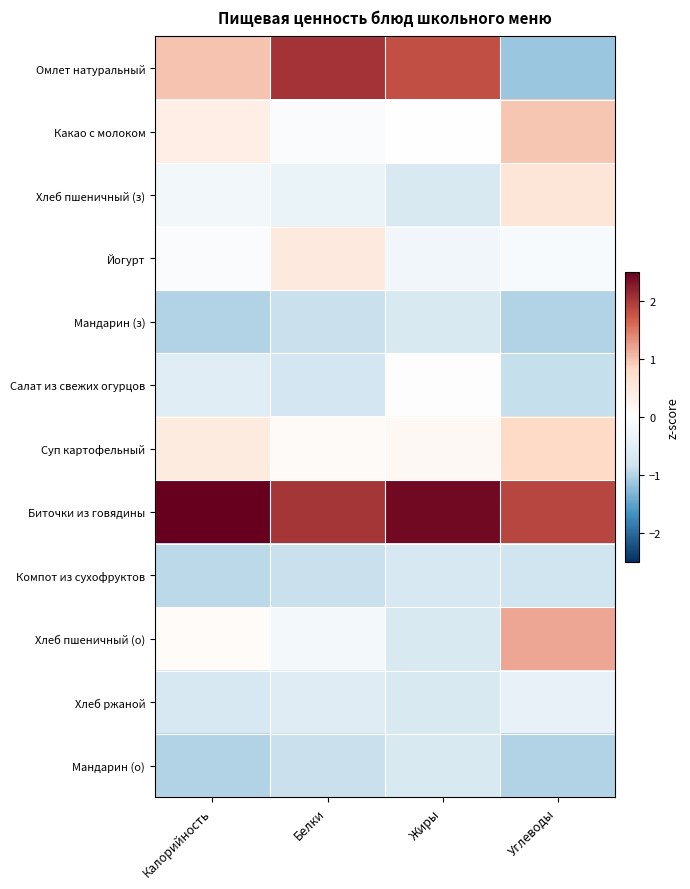

Reading left to right, transcribe all the data shown in this chart.

Омлет натуральный: Калорийность=1.0	Белки=2.0	Жиры=1.8	Углеводы=-1.1
Какао с молоком: Калорийность=0.4	Белки=-0.1	Жиры=0.0	Углеводы=1.0
Хлеб пшеничный (з): Калорийность=-0.2	Белки=-0.4	Жиры=-0.7	Углеводы=0.6
Йогурт: Калорийность=-0.1	Белки=0.5	Жиры=-0.3	Углеводы=-0.1
Мандарин (з): Калорийность=-1.0	Белки=-0.9	Жиры=-0.7	Углеводы=-1.0
Салат из свежих огурцов: Калорийность=-0.6	Белки=-0.8	Жиры=0.0	Углеводы=-0.9
Суп картофельный: Калорийность=0.5	Белки=0.1	Жиры=0.2	Углеводы=0.8
Биточки из говядины: Калорийность=2.6	Белки=2.0	Жиры=2.4	Углеводы=1.9
Компот из сухофруктов: Калорийность=-0.9	Белки=-0.9	Жиры=-0.7	Углеводы=-0.8
Хлеб пшеничный (о): Калорийность=0.1	Белки=-0.2	Жиры=-0.7	Углеводы=1.2
Хлеб ржаной: Калорийность=-0.7	Белки=-0.6	Жиры=-0.7	Углеводы=-0.4
Мандарин (о): Калорийность=-1.0	Белки=-0.9	Жиры=-0.7	Углеводы=-1.0